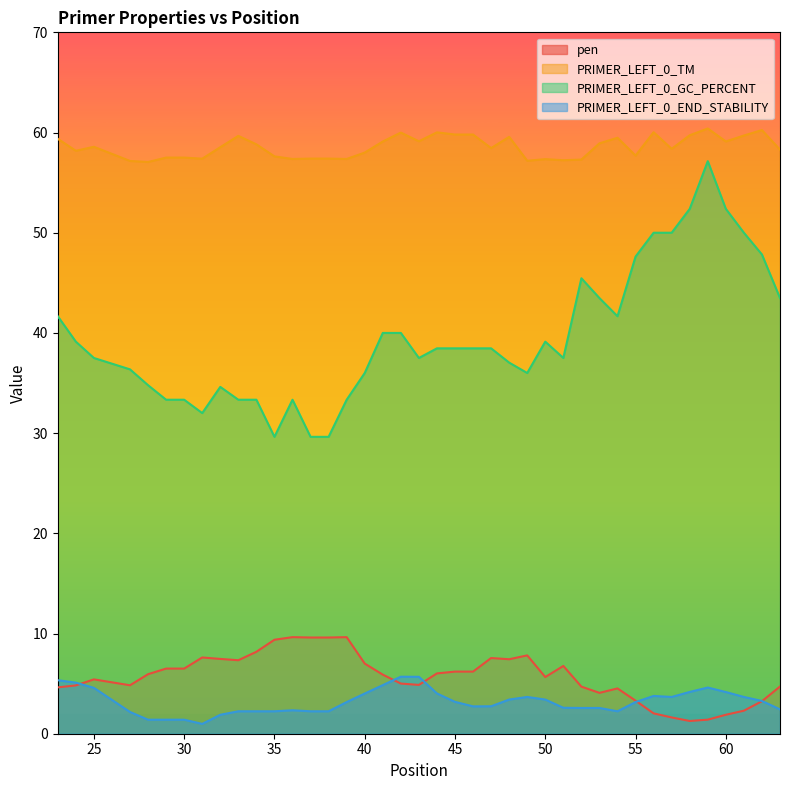

How many lines are shown in the chart?

4